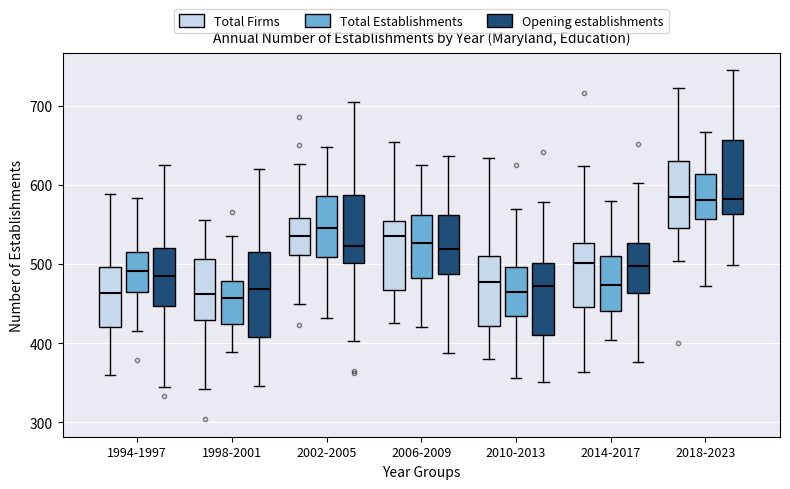

Reading left to right, read every box against the y-axis: the position of its median line, the range the box covers, and the ends of its whiskers. The values are not printed on the chart, so give them approximately, as read against the axis.

1994-1997 (Total Firms): median 460, box 420 to 500, whiskers 360 to 590
1994-1997 (Total Establishments): median 490, box 460 to 520, whiskers 420 to 580
1994-1997 (Opening establishments): median 490, box 450 to 520, whiskers 340 to 620
1998-2001 (Total Firms): median 460, box 430 to 510, whiskers 340 to 560
1998-2001 (Total Establishments): median 460, box 420 to 480, whiskers 390 to 540
1998-2001 (Opening establishments): median 470, box 410 to 520, whiskers 350 to 620
2002-2005 (Total Firms): median 540, box 510 to 560, whiskers 450 to 630
2002-2005 (Total Establishments): median 550, box 510 to 590, whiskers 430 to 650
2002-2005 (Opening establishments): median 520, box 500 to 590, whiskers 400 to 710
2006-2009 (Total Firms): median 530, box 470 to 550, whiskers 430 to 650
2006-2009 (Total Establishments): median 530, box 480 to 560, whiskers 420 to 630
2006-2009 (Opening establishments): median 520, box 490 to 560, whiskers 390 to 640
2010-2013 (Total Firms): median 480, box 420 to 510, whiskers 380 to 630
2010-2013 (Total Establishments): median 470, box 430 to 500, whiskers 360 to 570
2010-2013 (Opening establishments): median 470, box 410 to 500, whiskers 350 to 580
2014-2017 (Total Firms): median 500, box 450 to 530, whiskers 360 to 620
2014-2017 (Total Establishments): median 470, box 440 to 510, whiskers 400 to 580
2014-2017 (Opening establishments): median 500, box 460 to 530, whiskers 380 to 600
2018-2023 (Total Firms): median 580, box 550 to 630, whiskers 500 to 720
2018-2023 (Total Establishments): median 580, box 560 to 610, whiskers 470 to 670
2018-2023 (Opening establishments): median 580, box 560 to 660, whiskers 500 to 740